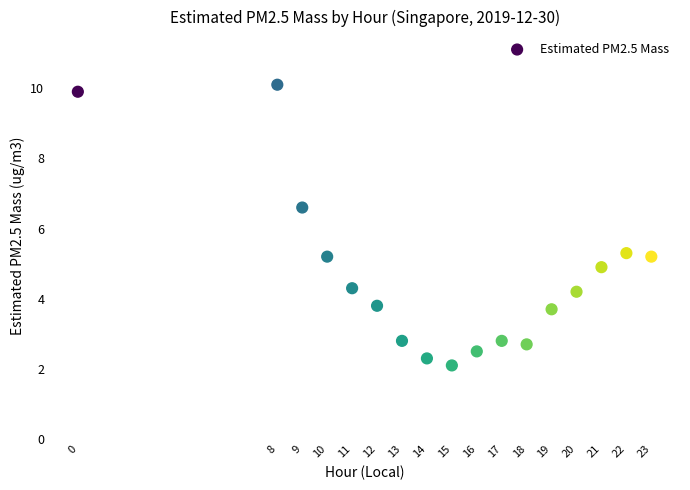

What is the range of Y values (max minus min)?

8.0